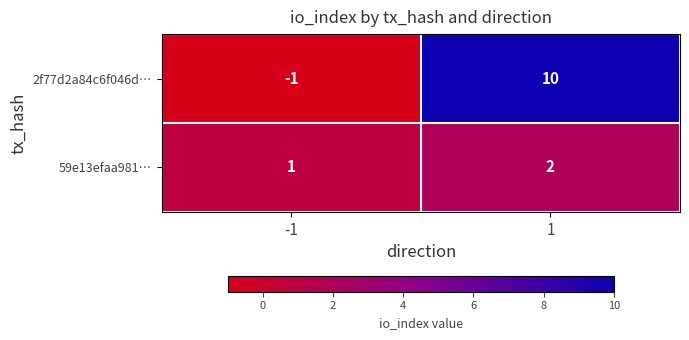

Between -1 and 1, which series saw the biggest shift?

2f77d2a84c6f046d…